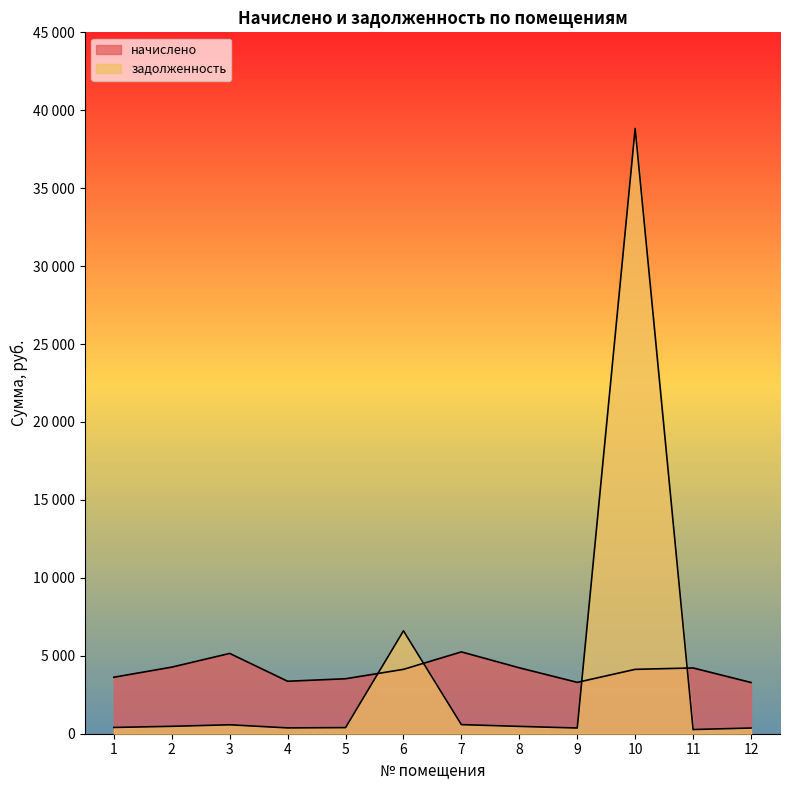

Which series has the widest spread of values?

задолженность